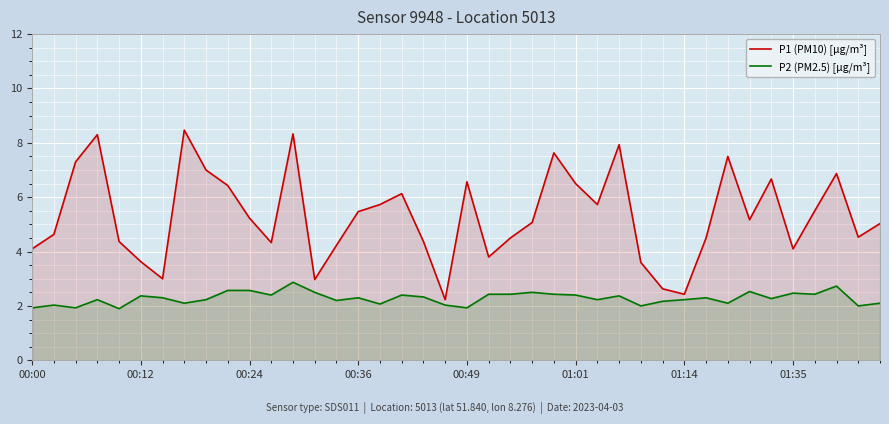

What is the average value of the P2 (PM2.5) [µg/m³] series?

2.3